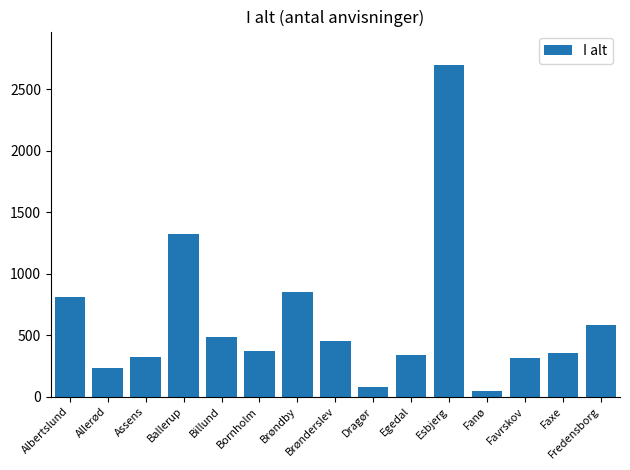

At which category does the chart reach its minimum across all series?

Fanø